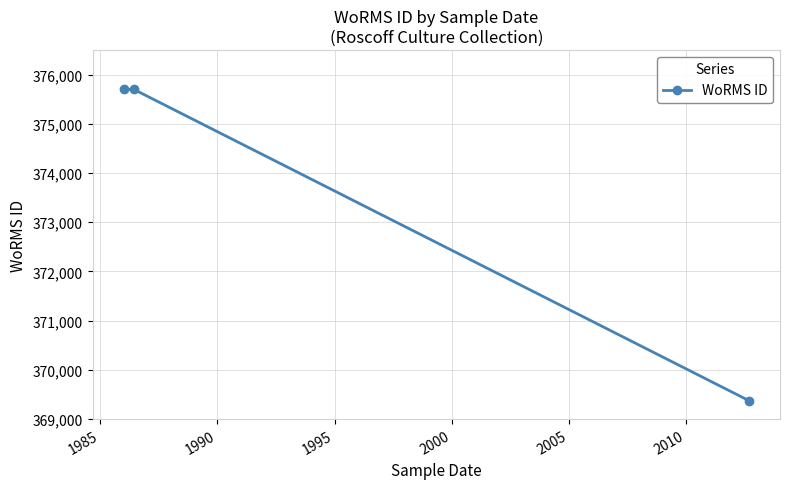

What is the difference between the second highest and minimum values?

6322